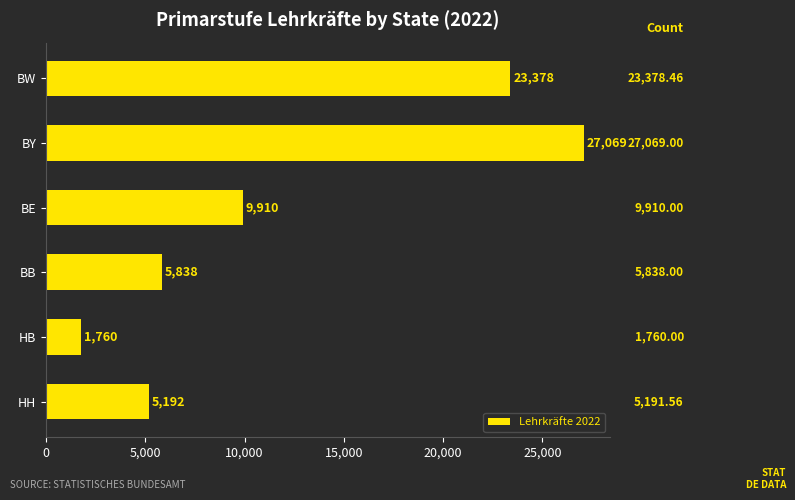

The chart shows a value of 1760.0 at HB. True or false?

True